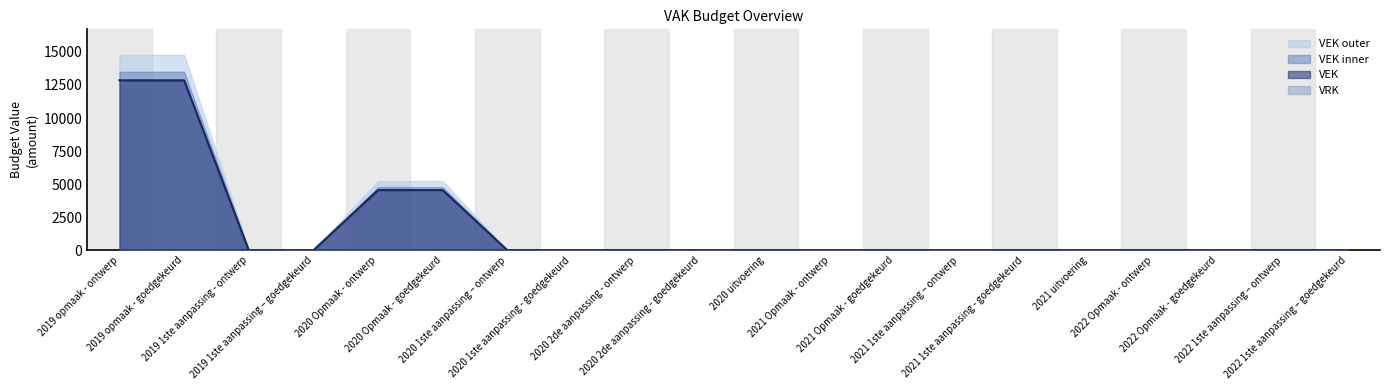

Reading right to left, extract all data points from this chart.

2022 1ste aanpassing – goedgekeurd=0	2022 1ste aanpassing – ontwerp=0	2022 Opmaak - goedgekeurd=0	2022 Opmaak - ontwerp=0	2021 uitvoering=0	2021 1ste aanpassing - goedgekeurd=0	2021 1ste aanpassing – ontwerp=0	2021 Opmaak - goedgekeurd=0	2021 Opmaak - ontwerp=0	2020 uitvoering=0	2020 2de aanpassing - goedgekeurd=0	2020 2de aanpassing - ontwerp=0	2020 1ste aanpassing - goedgekeurd=0	2020 1ste aanpassing – ontwerp=0	2020 Opmaak - goedgekeurd=4550	2020 Opmaak - ontwerp=4550	2019 1ste aanpassing – goedgekeurd=0	2019 1ste aanpassing - ontwerp=0	2019 opmaak - goedgekeurd=12854	2019 opmaak - ontwerp=12854